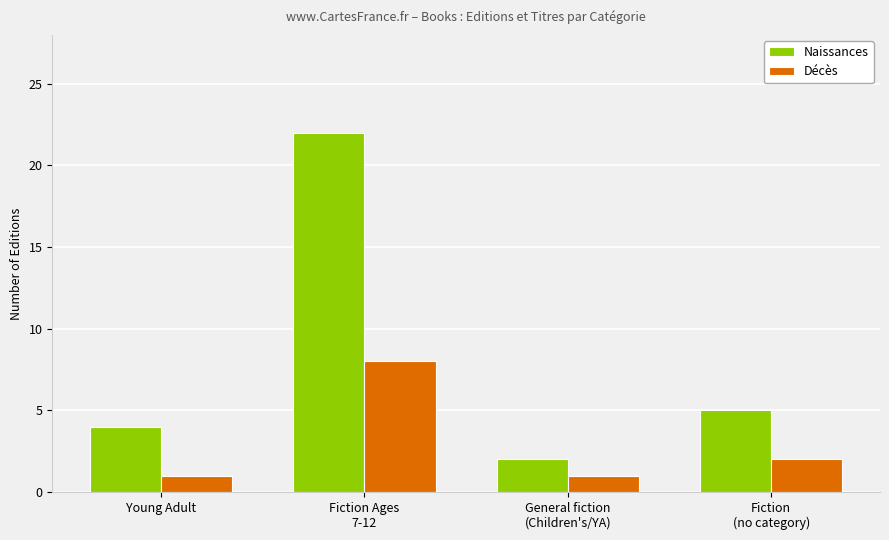

How many Décès values are between 1 and 8?

4